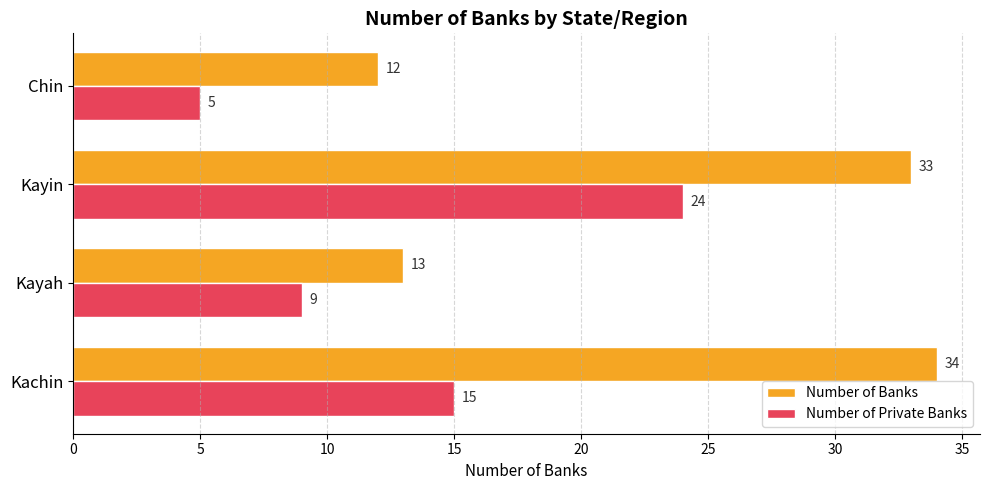

Read the Number of Private Banks value at Chin.

5